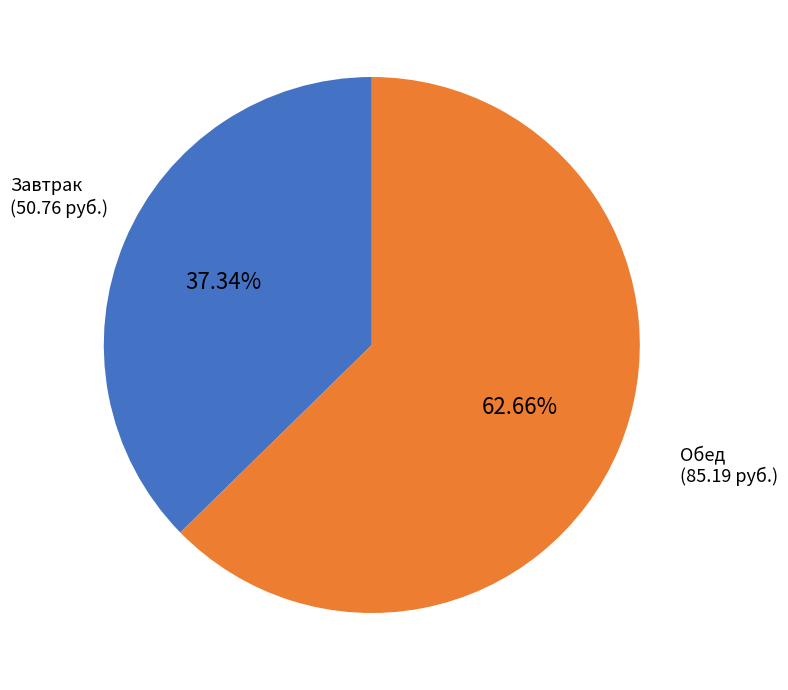

Is there any slice that represents more than half of the pie?

Yes